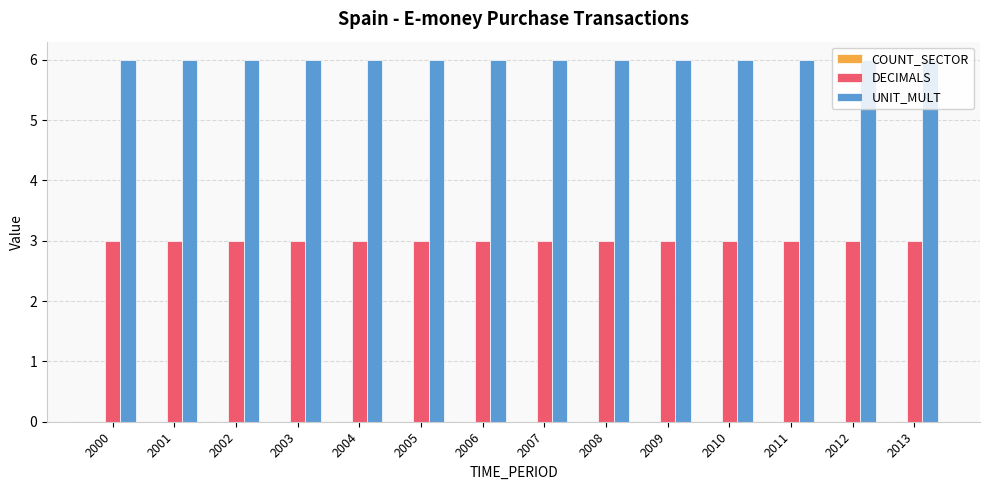

What value does the DECIMALS series have at 2001?

3